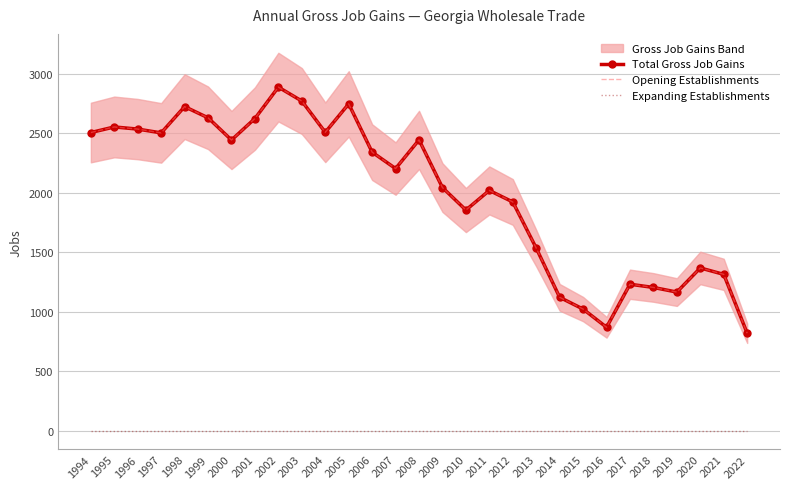

What is the value of the Total Gross Job Gains point at the 24th from the left?

1231